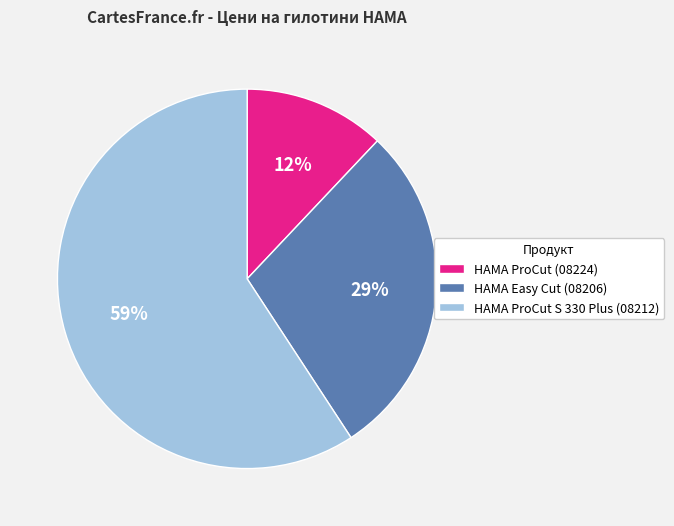

What is the ratio of the value at HAMA Easy Cut (08206) to the value at HAMA ProCut (08224)?

2.4